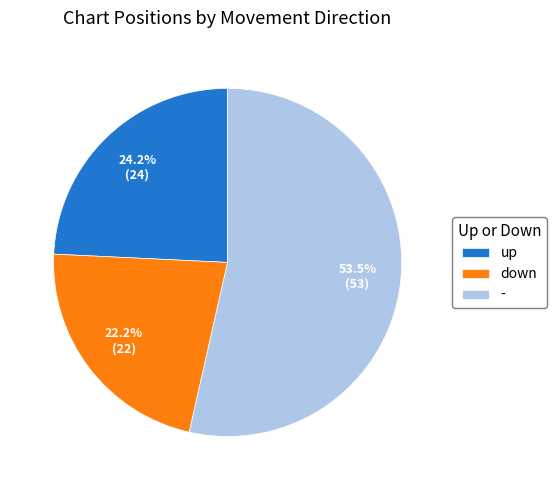

The down slice represents 31% of the pie. True or false?

False